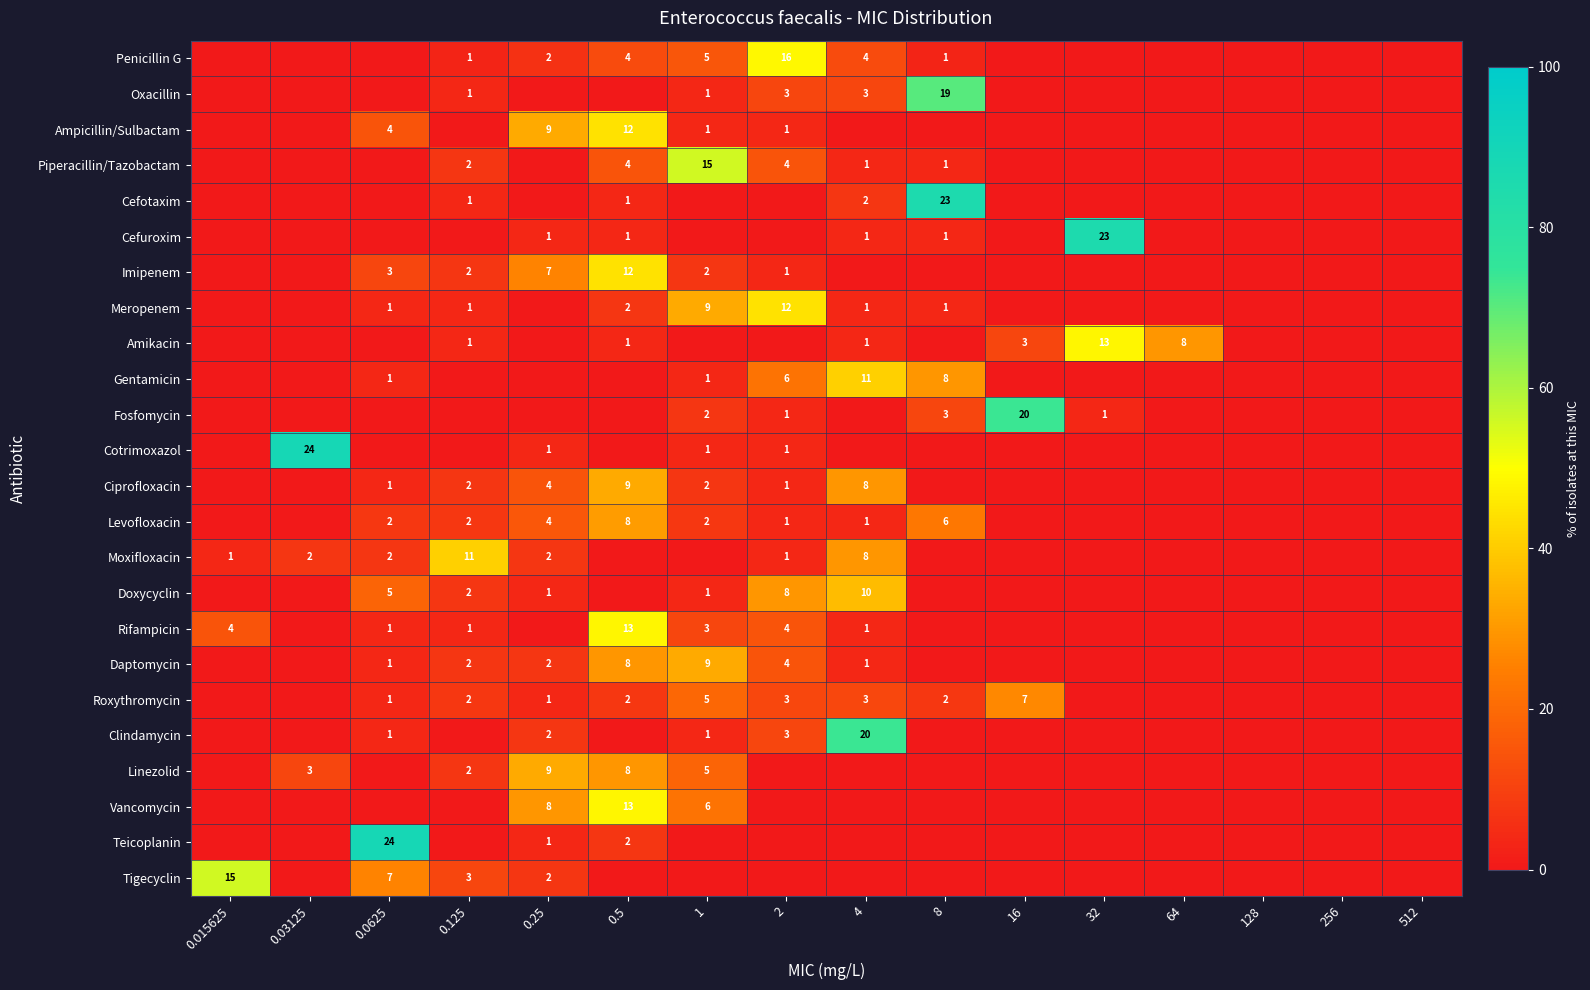

The Imipenem series shows 4 at 0.5. True or false?

False